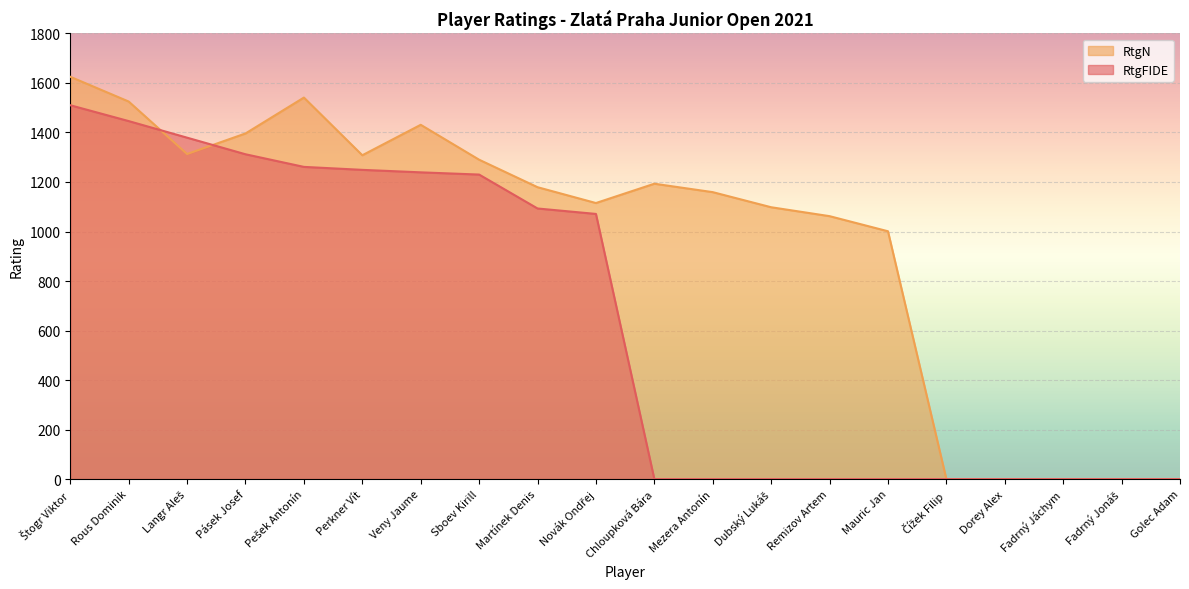

The value of RtgFIDE at Štogr Viktor is 2481. True or false?

False